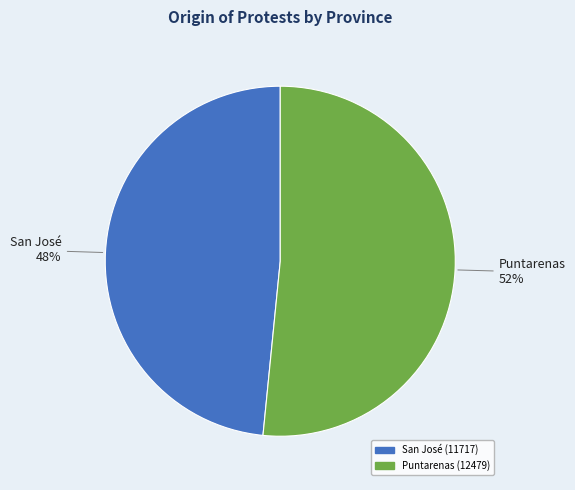

Is the sum of Puntarenas and San José greater than half?

Yes